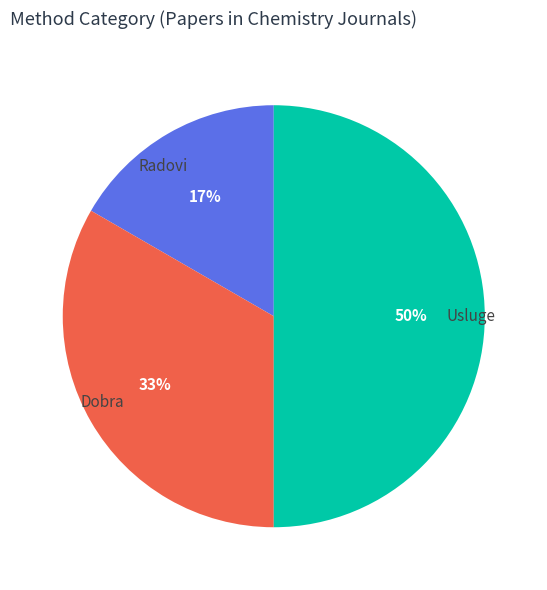

To the nearest percent, what is the difference between the Dobra and Usluge slice percentages?

17%